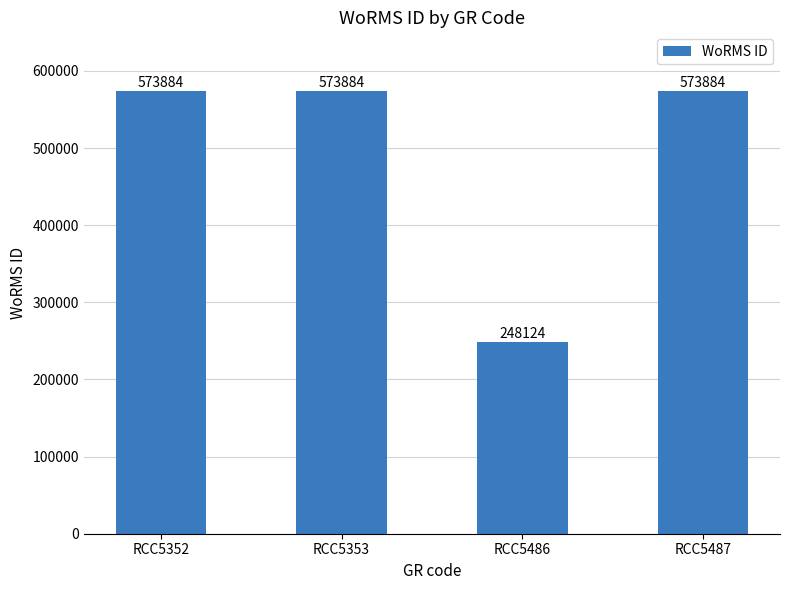

How many data points does each series have?

4